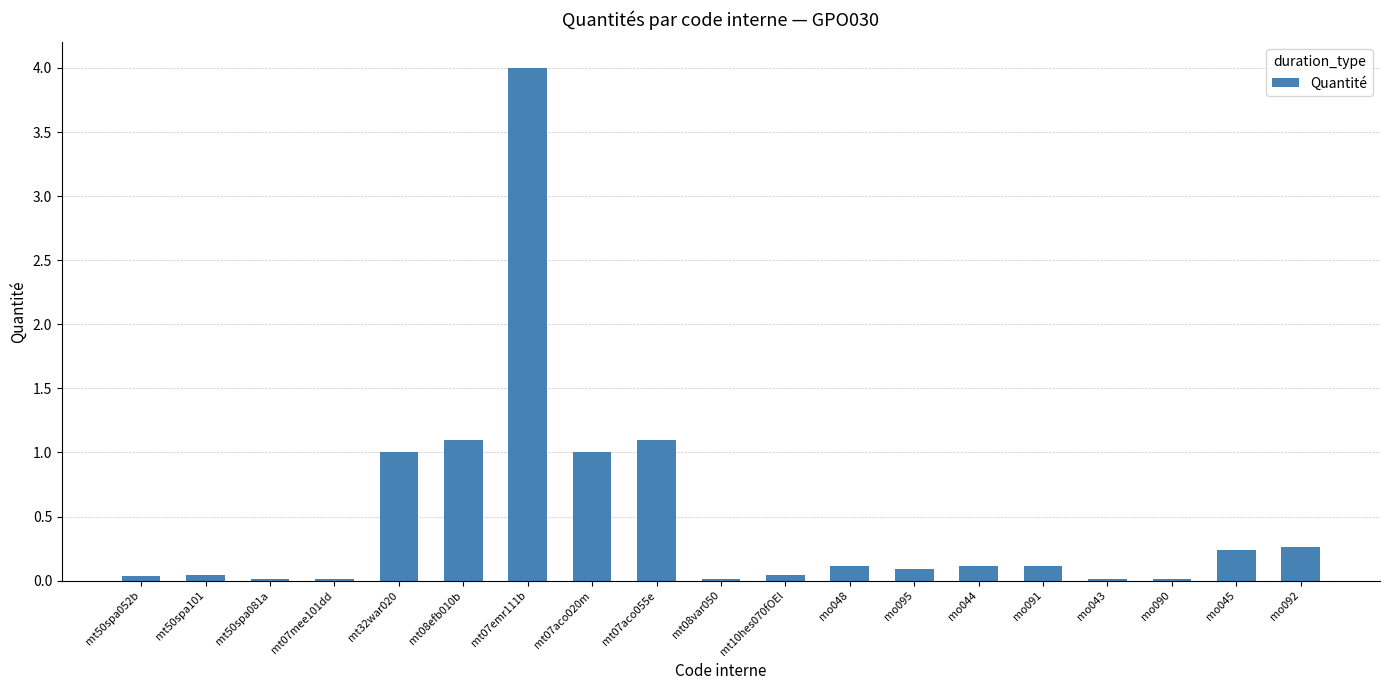

Are the bars horizontal?

No